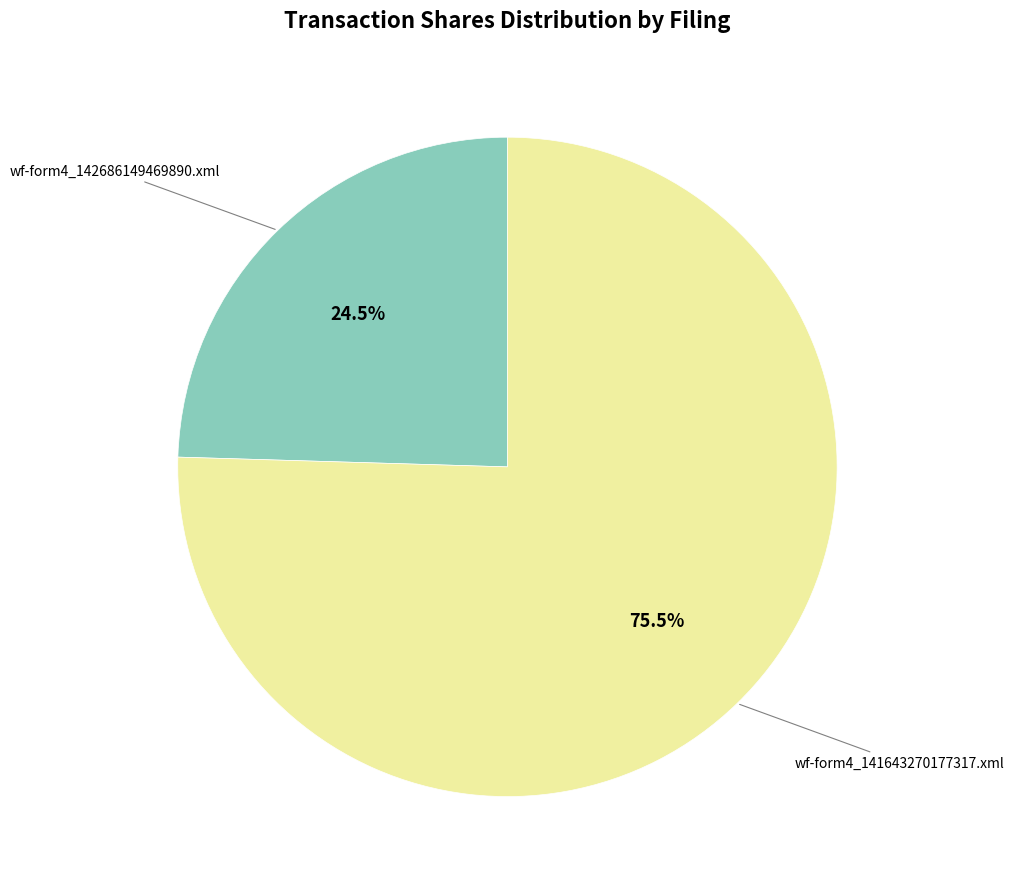

How many segments does this pie chart have?

2